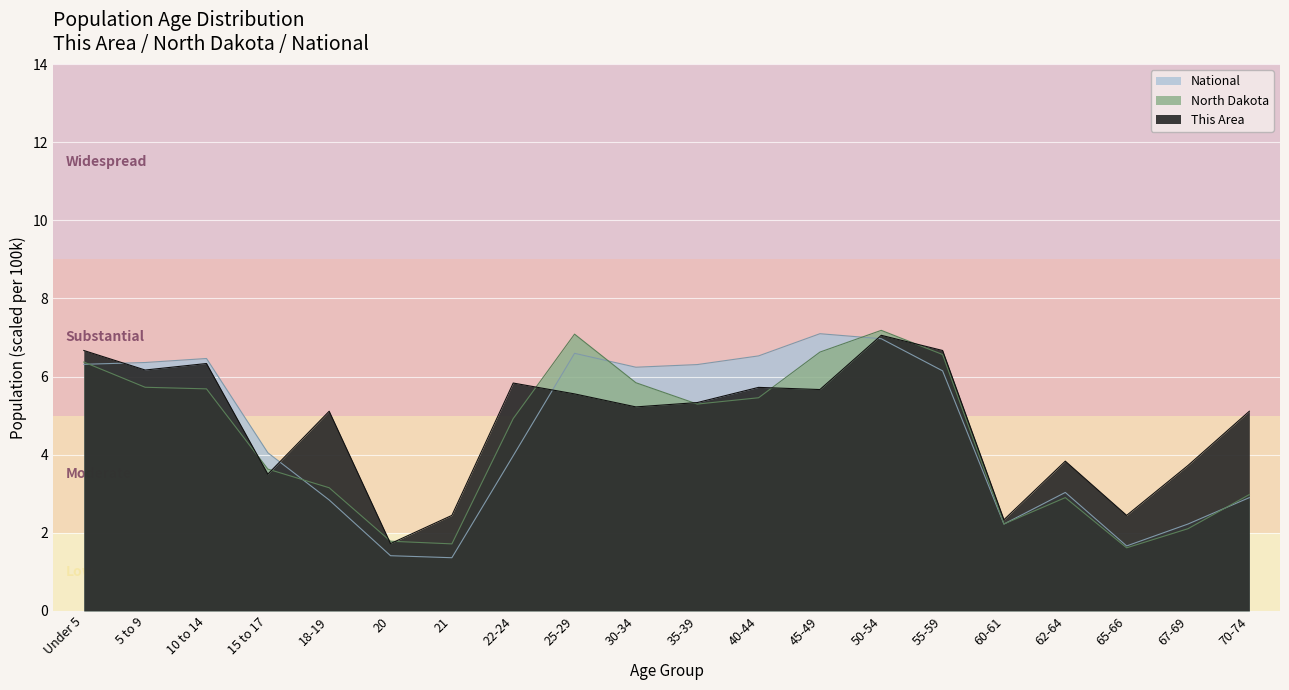

Where do North Dakota and National first cross each other?

Under 5 and 5 to 9